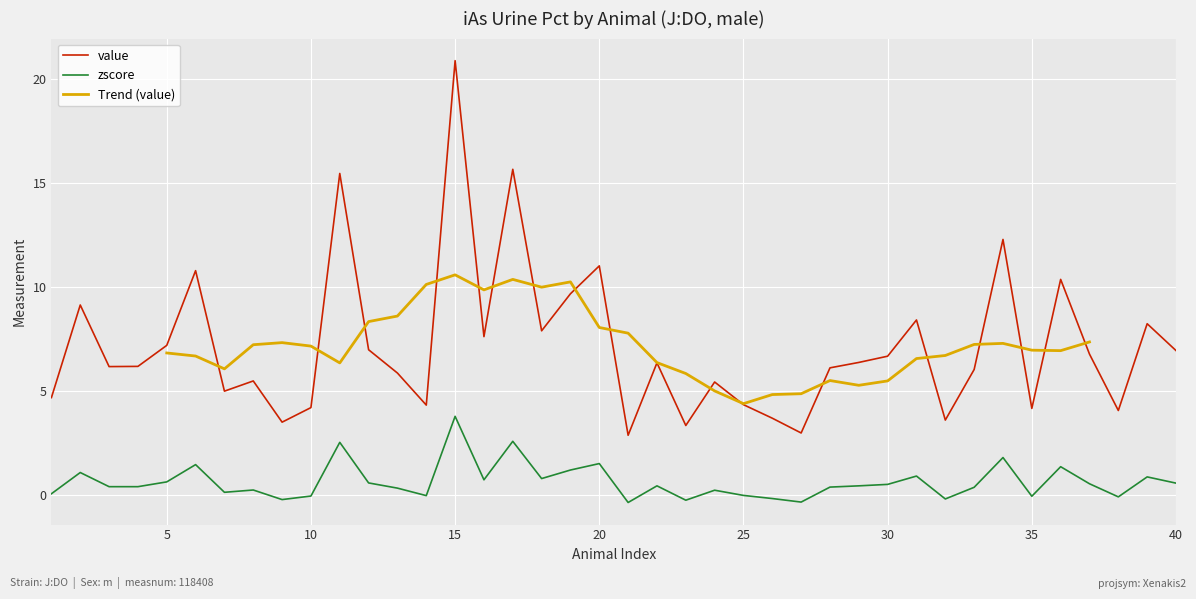

What is the lowest value of the value series?

2.9